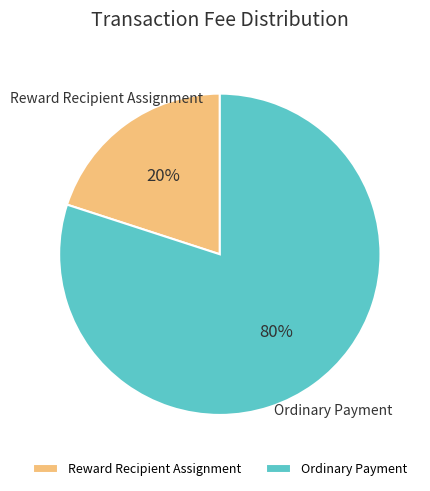

What percentage is the Reward Recipient Assignment slice, to the nearest percent?

20%